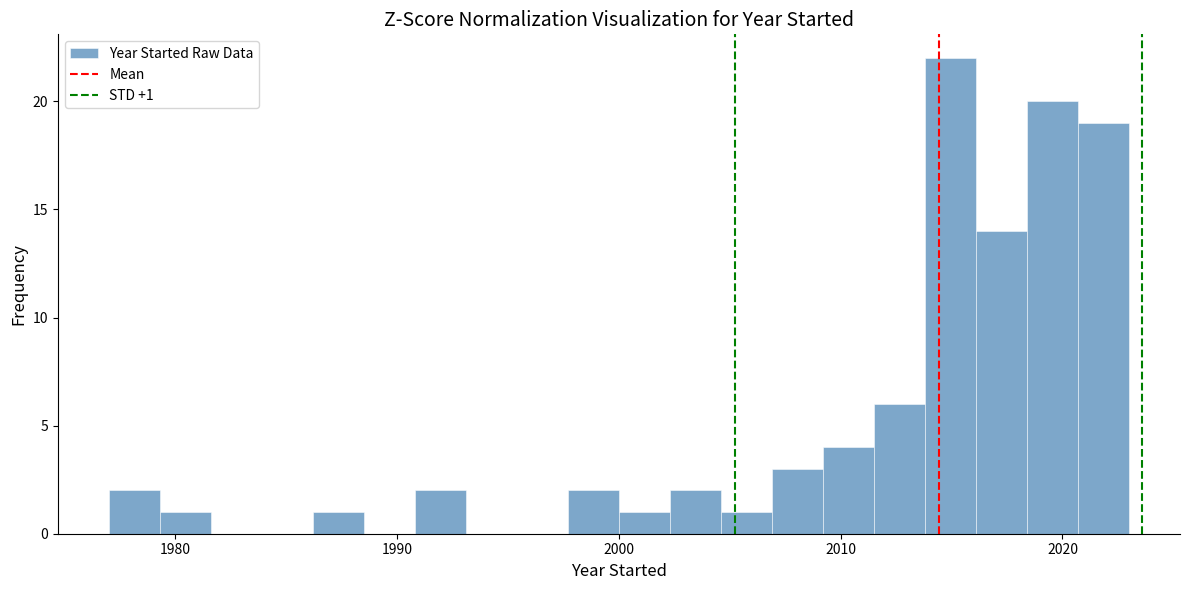

Around what value on the x-axis is the tallest bar? Give the approximate position of its centre, as read against the axis.

2015